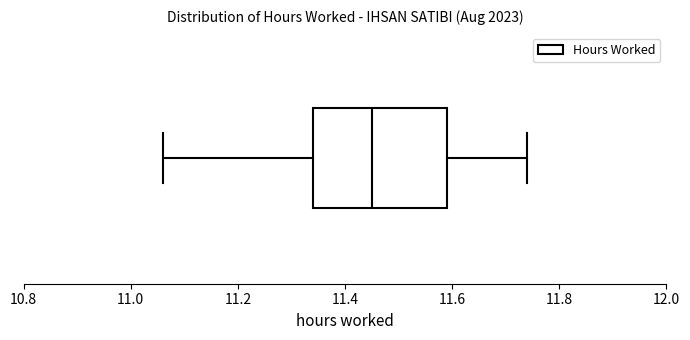

Read this box plot against the x-axis: the position of the median line, the range covered by the box, and the ends of both whiskers. The values are not printed on the chart, so give them approximately, as read against the axis.

median 11.46, box 11.34 to 11.60, whiskers 11.06 to 11.74